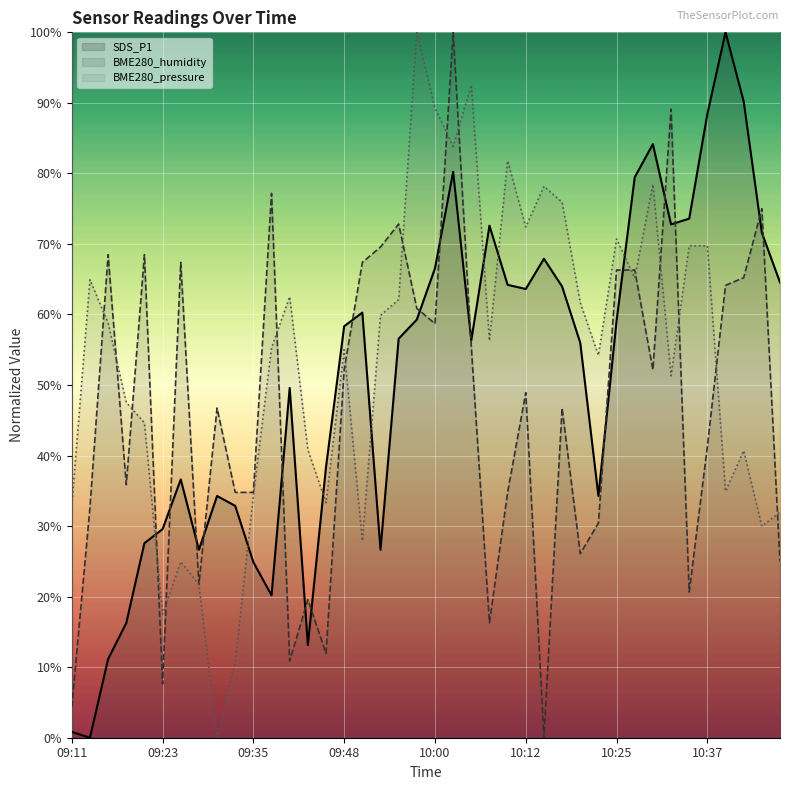

How many intersections are there between BME280_humidity and BME280_pressure?

16